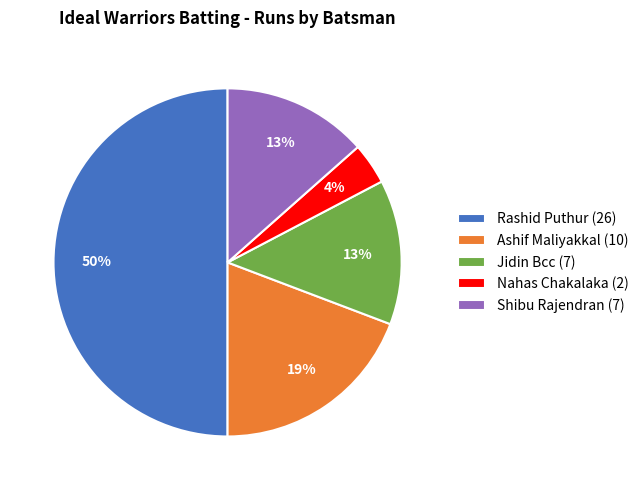

To the nearest percent, what is the difference between the largest and smallest slice percentages?

46%